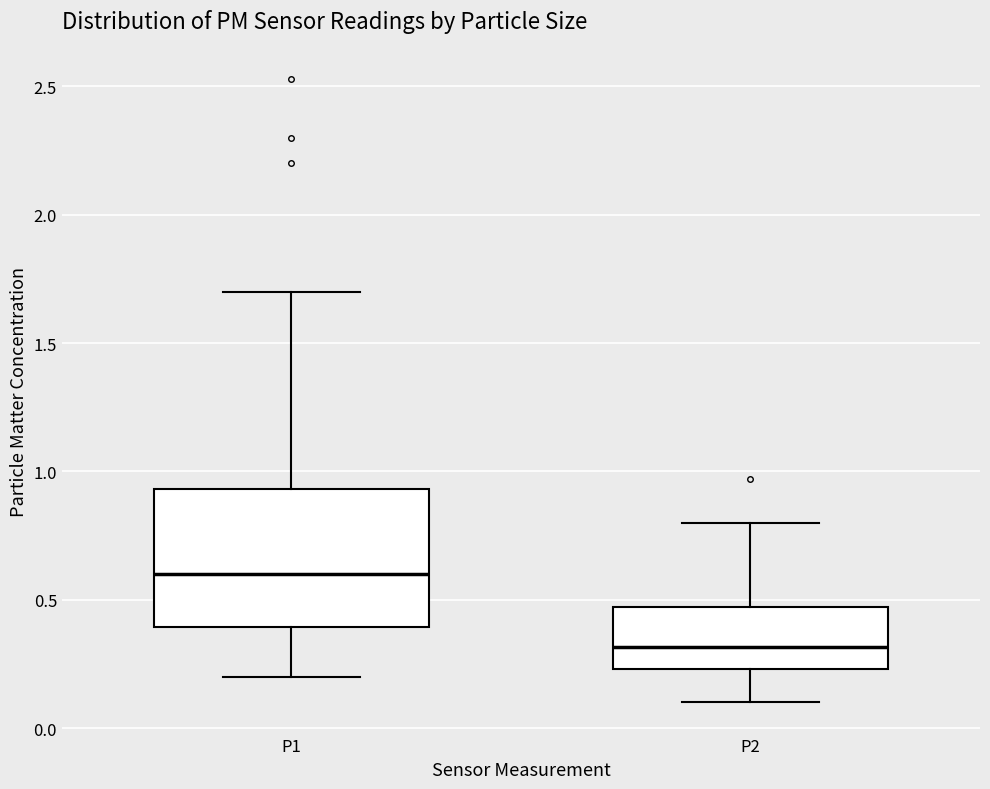

Reading left to right, read every box against the y-axis: the position of its median line, the range the box covers, and the ends of its whiskers. The values are not printed on the chart, so give them approximately, as read against the axis.

P1: median 0.60, box 0.40 to 0.95, whiskers 0.20 to 1.70
P2: median 0.30, box 0.25 to 0.45, whiskers 0.10 to 0.80